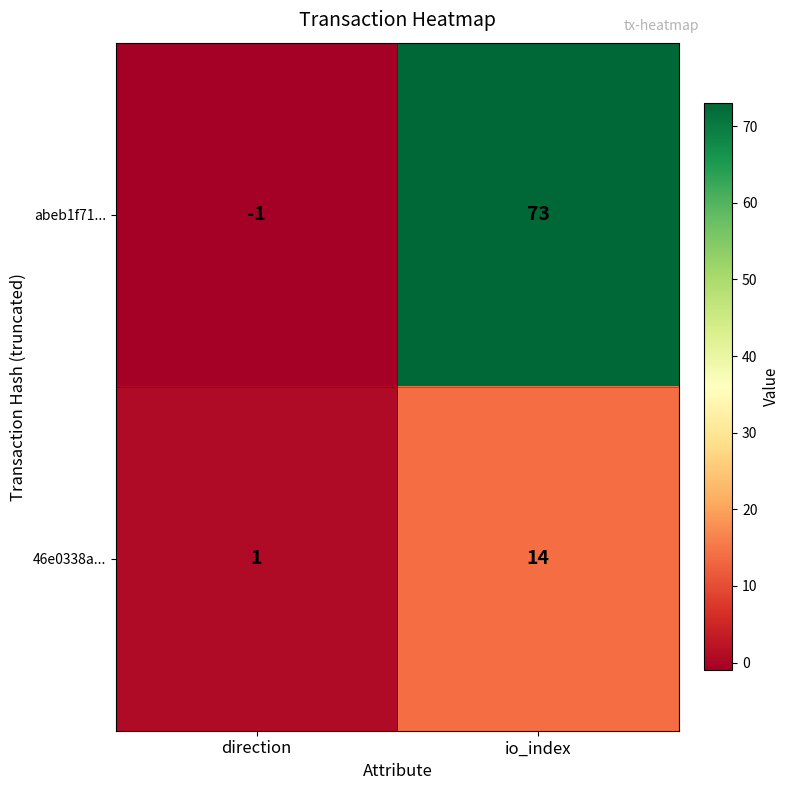

Count the number of categories in the chart.

2